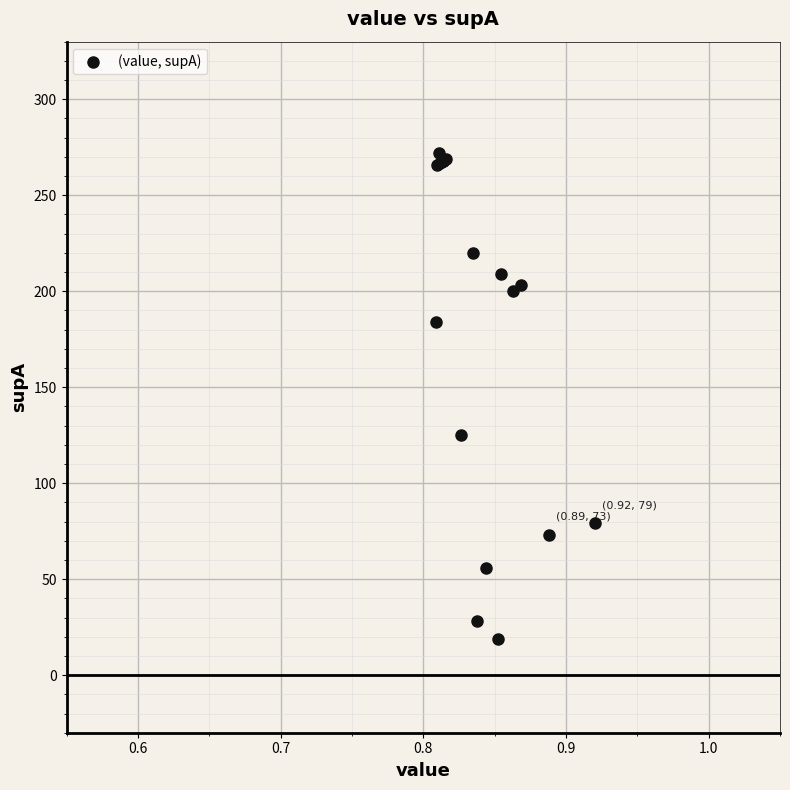

What Y value in the scatter plot is closest to 145?

125